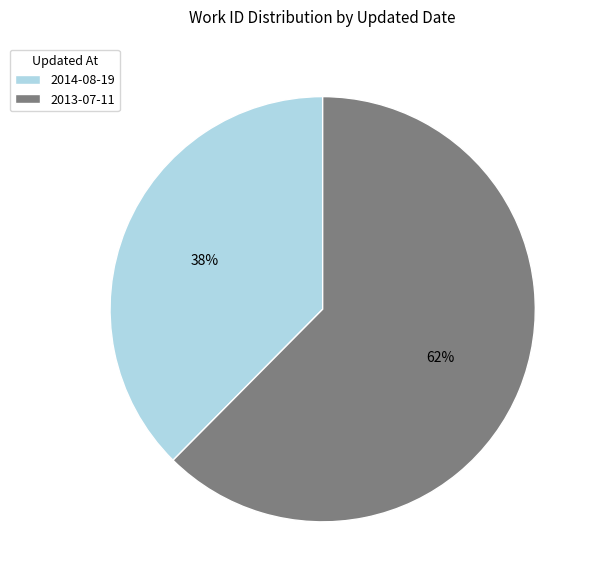

True or false: 2013-07-11 accounts for 52% of the total.

False